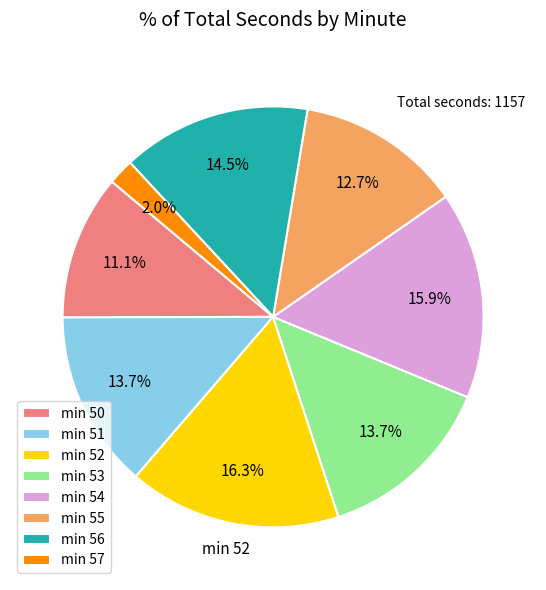

How many slices are in this pie chart?

8